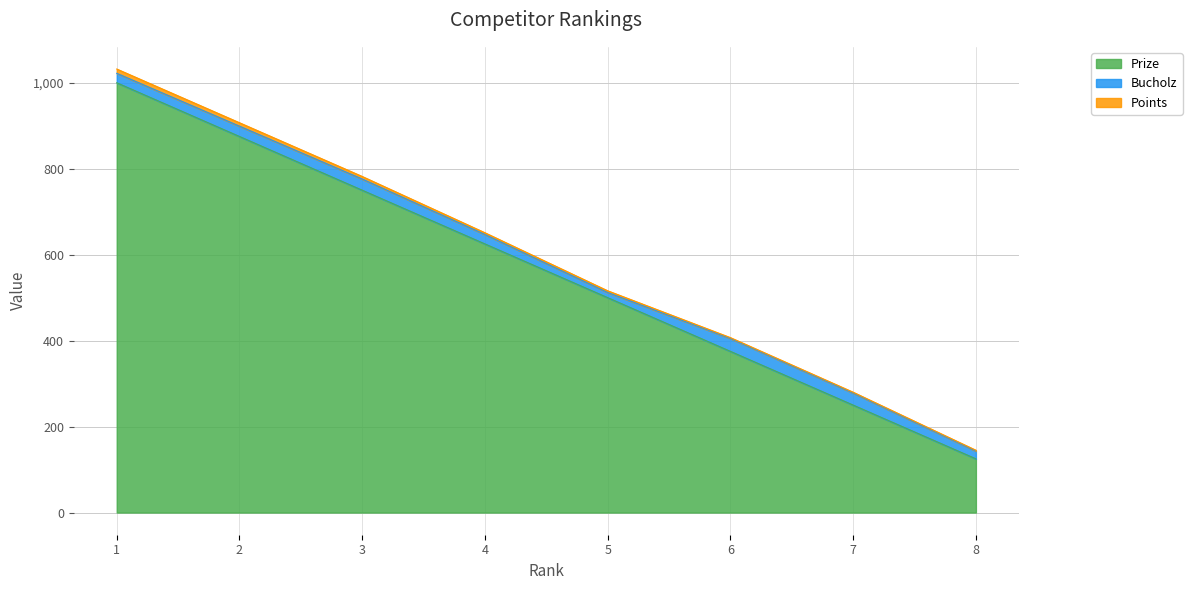

The Points series shows 2 at 6. True or false?

True